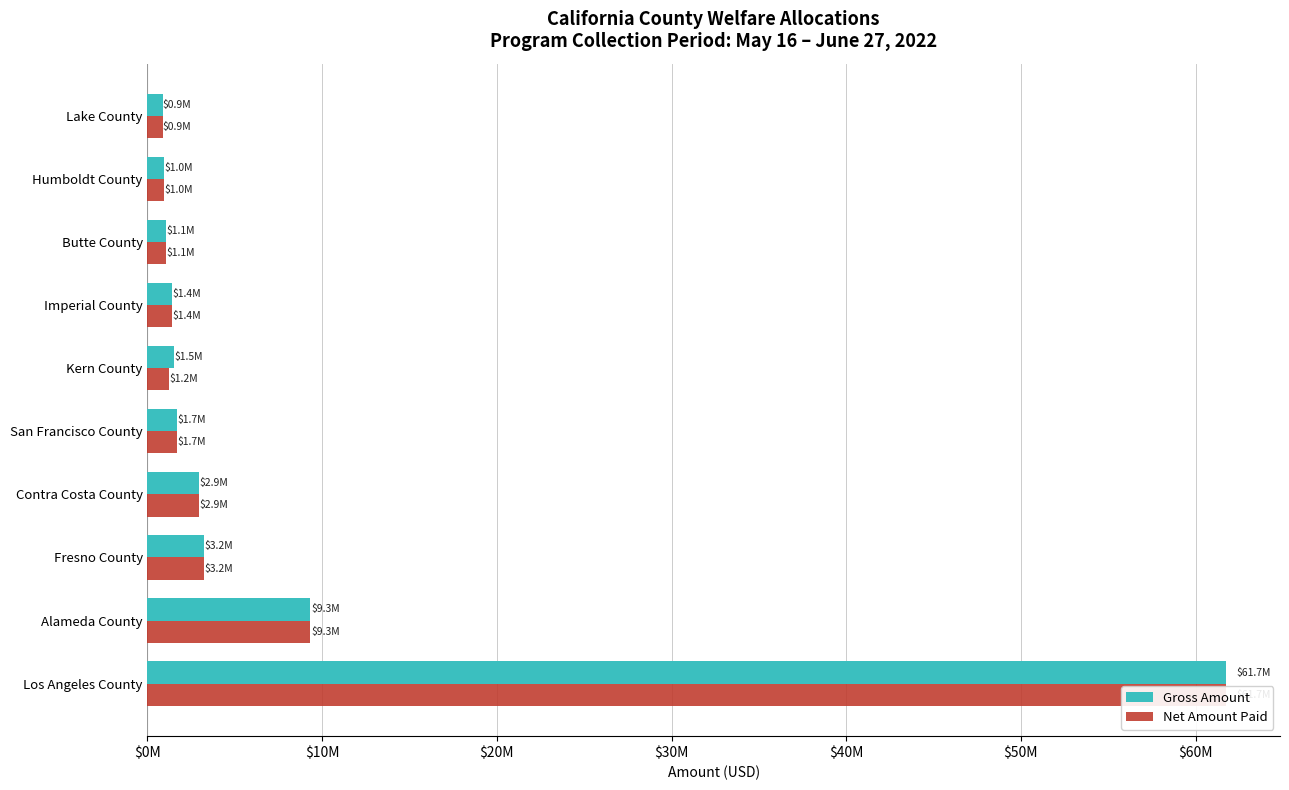

At how many categories does at least one series exceed 2021716?

4